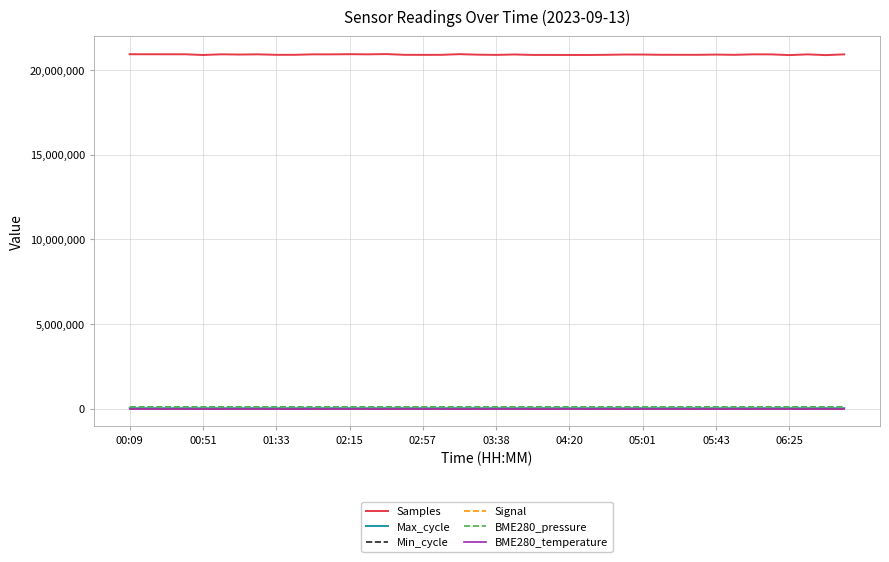

What is the lowest value of the Samples series?

20879845.0